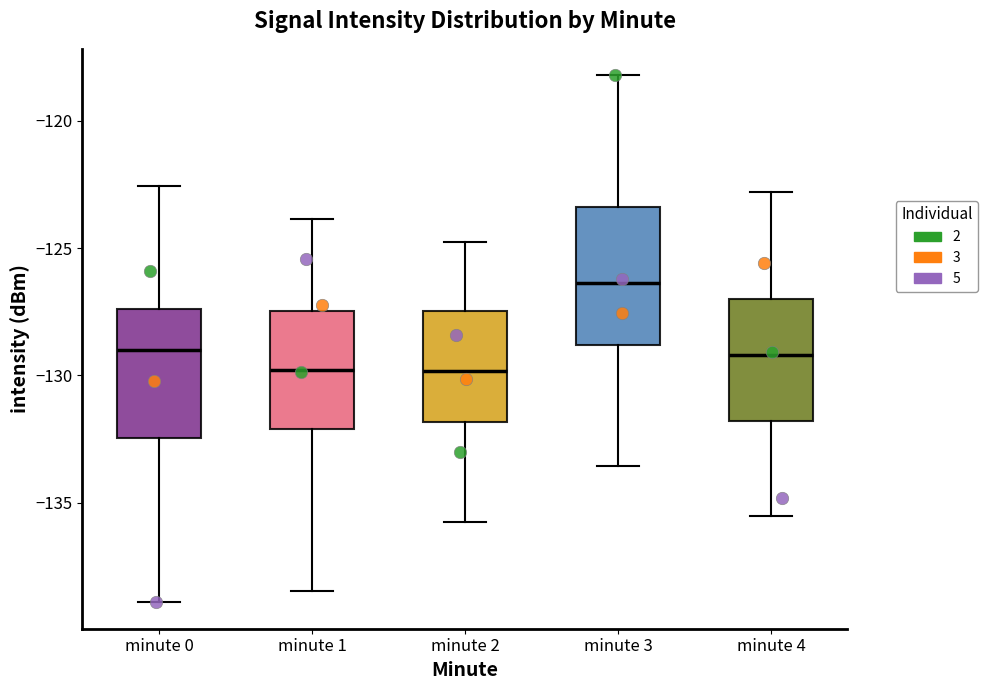

Which box has the highest median line?

minute 3